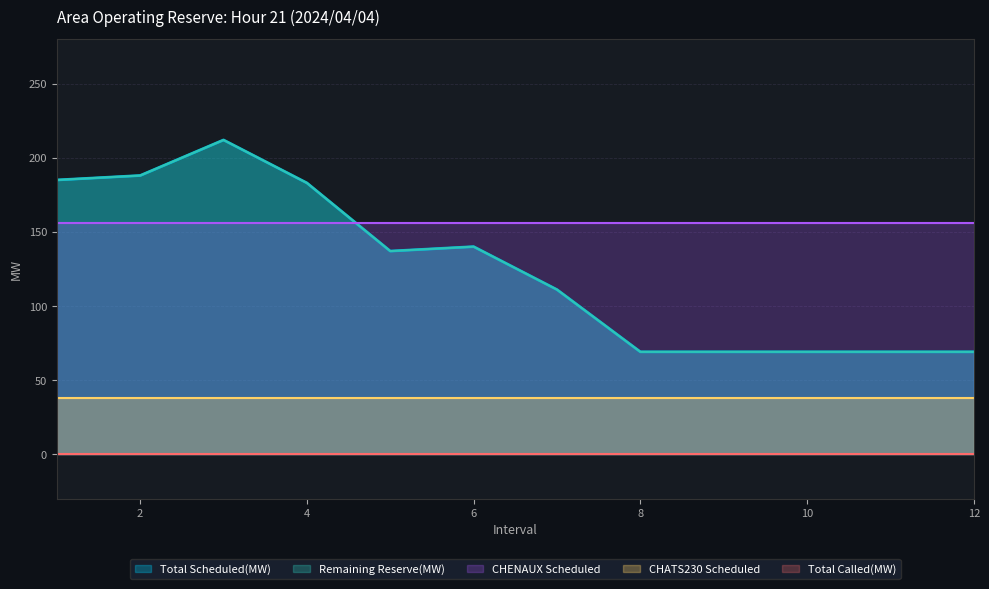

What is the difference between the highest and lowest values at 11?

156